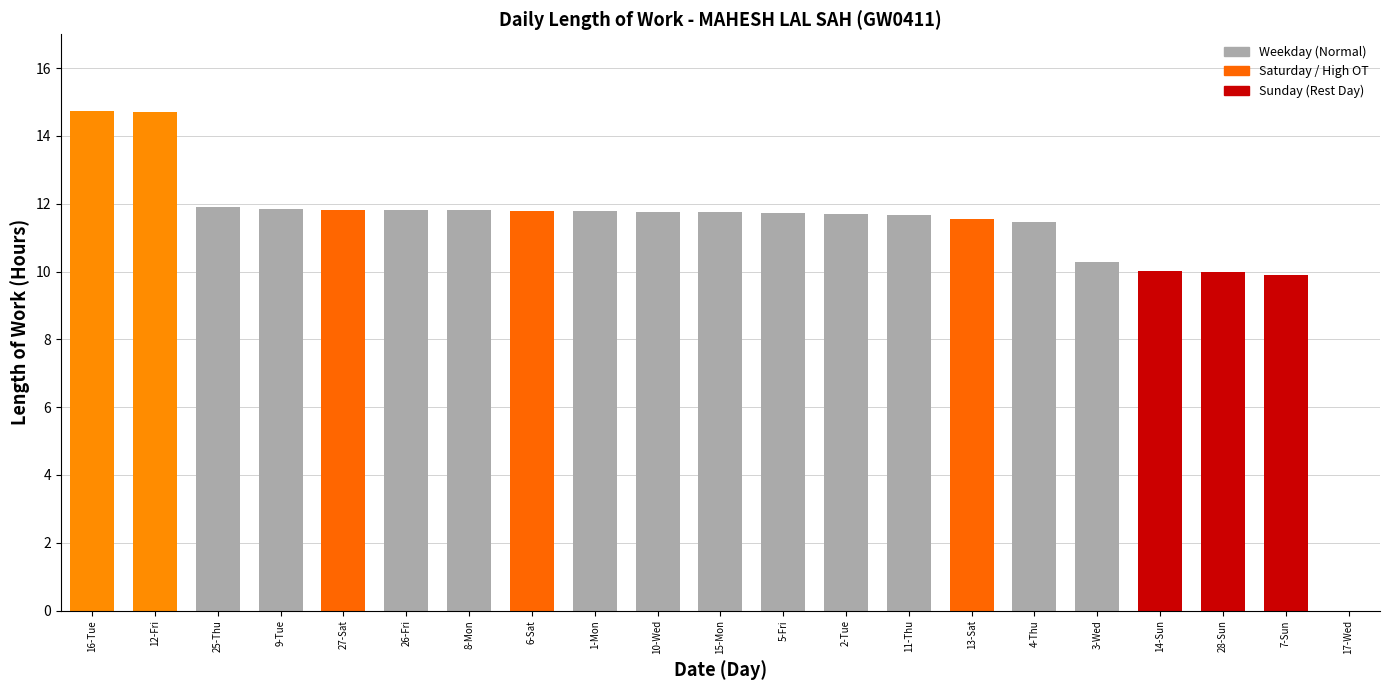

What is the greatest value displayed?

14.7